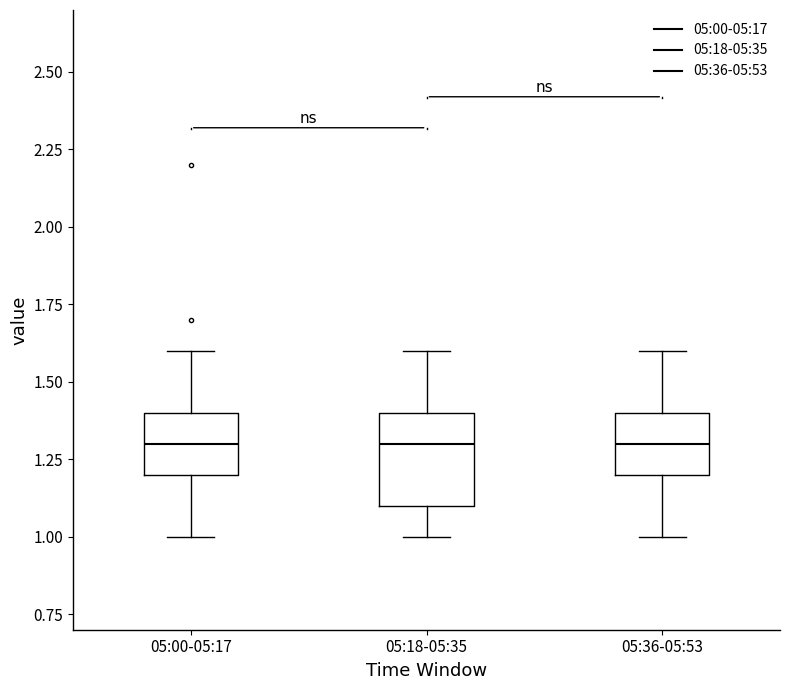

Which box is the tallest, from its lower edge to its upper edge?

05:18-05:35